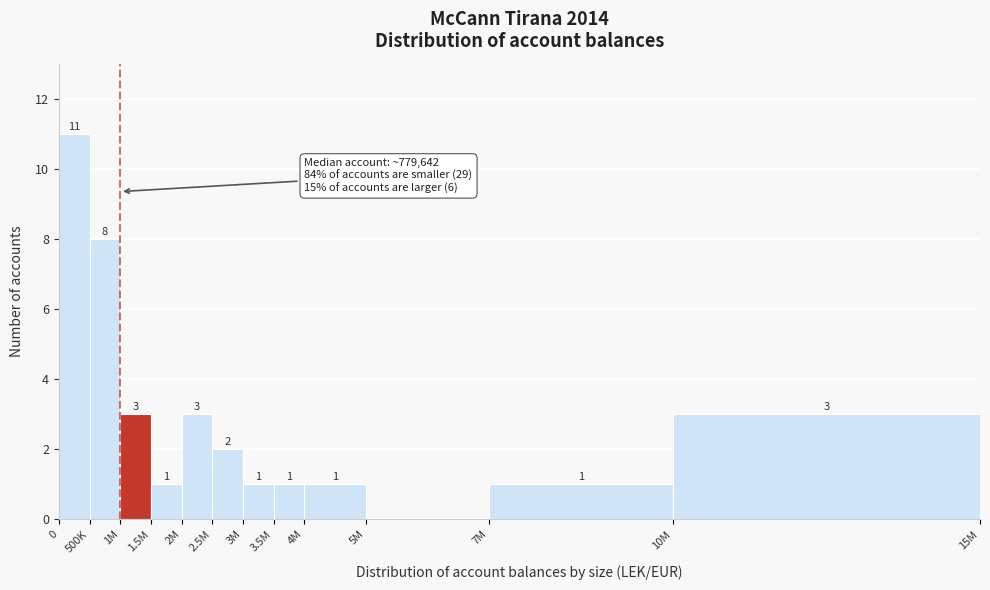

Reading left to right, transcribe all the data shown in this chart.

0=11	500K=8	1M=3	1.5M=1	2M=3	2.5M=2	3M=1	3.5M=1	4M=1	5M=0	7M=1	10M=3